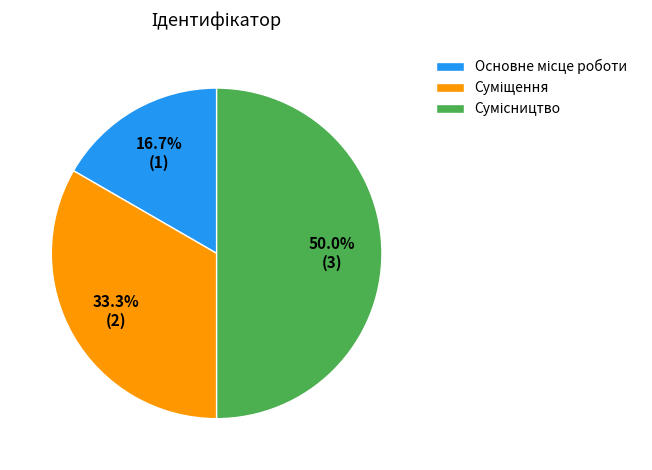

How many segments does this pie chart have?

3